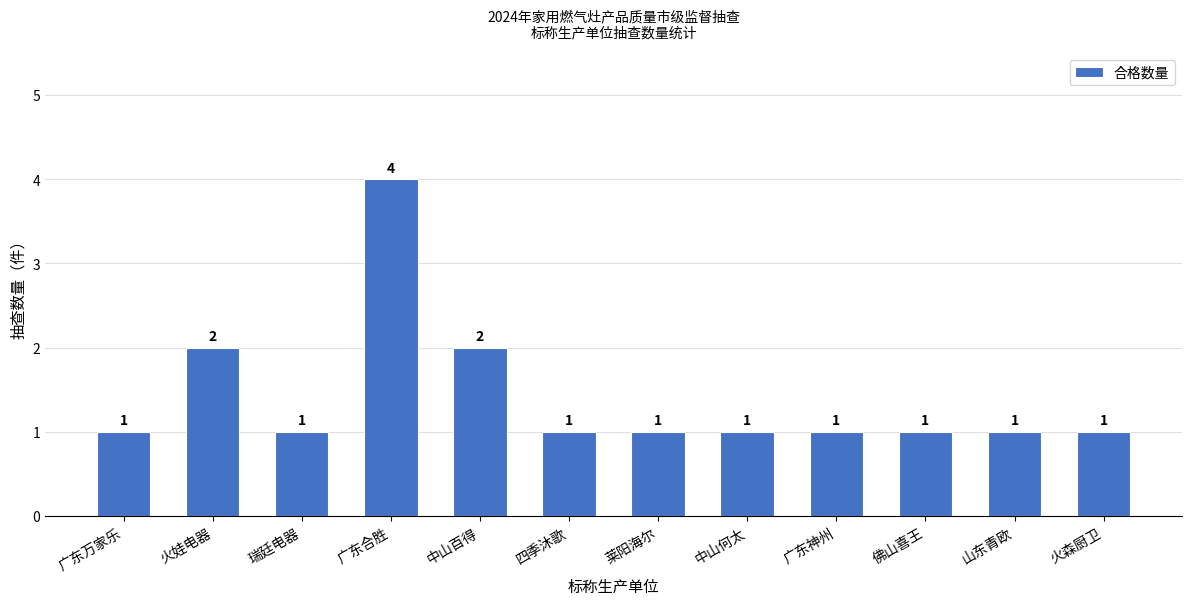

Reading left to right, what are all the values shown in this chart?

广东万家乐=1	火娃电器=2	瑞廷电器=1	广东合胜=4	中山百得=2	四季沐歌=1	莱阳海尔=1	中山何太=1	广东神州=1	佛山喜王=1	山东青欧=1	火森厨卫=1